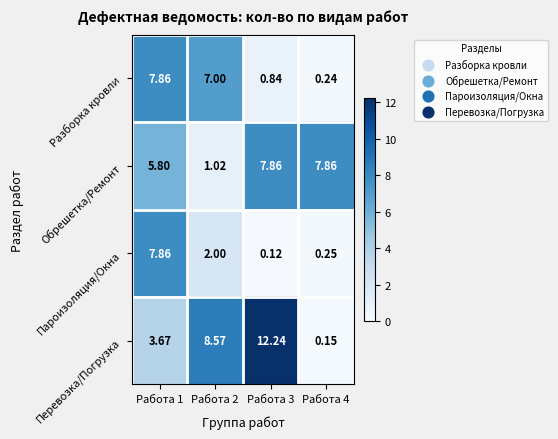

Which series has the largest range (max minus min)?

Перевозка/Погрузка